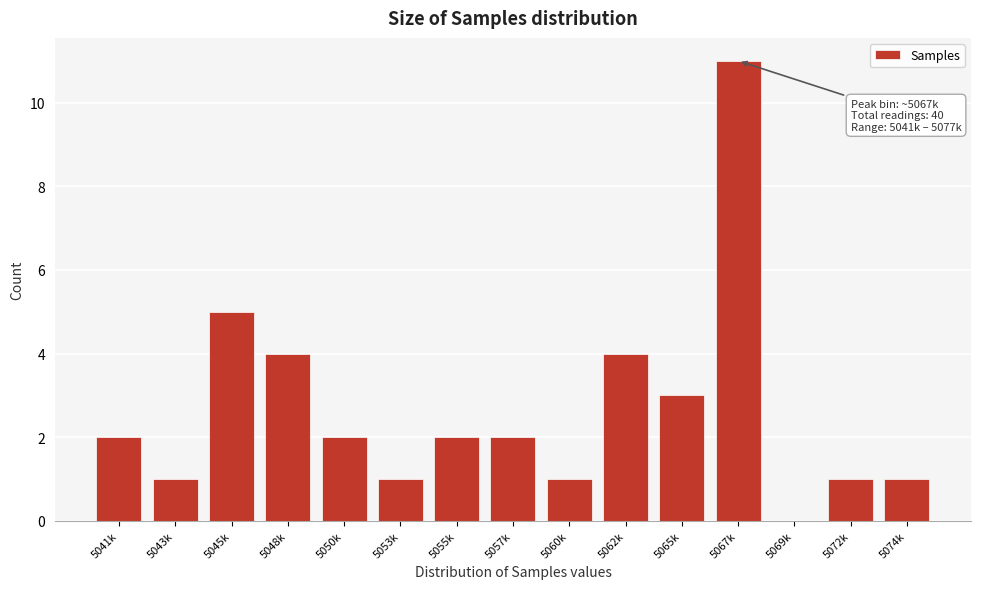

Reading left to right, list all the values displayed in this chart.

5041k=2	5043k=1	5045k=5	5048k=4	5050k=2	5053k=1	5055k=2	5057k=2	5060k=1	5062k=4	5065k=3	5067k=11	5069k=0	5072k=1	5074k=1